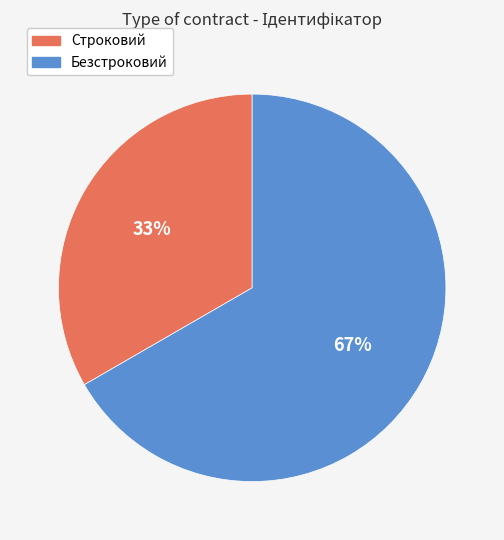

To the nearest percent, what portion does Строковий represent?

33%